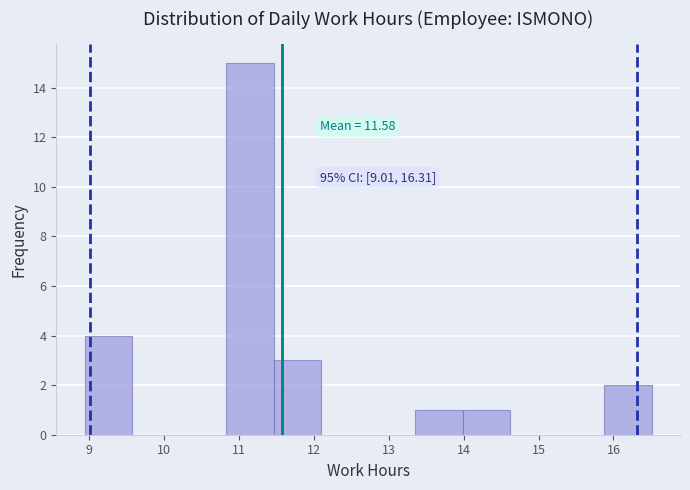

Which range on the x-axis has the tallest bar?

10.8 to 11.5